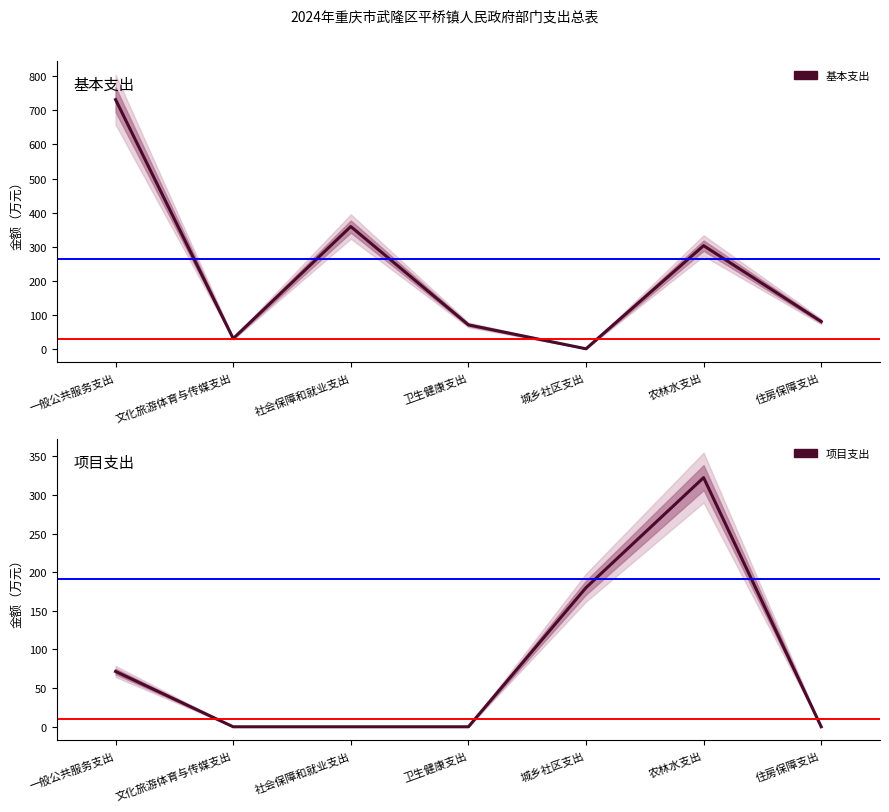

Rank the series by their maximum value, from highest to lowest.

基本支出, 项目支出